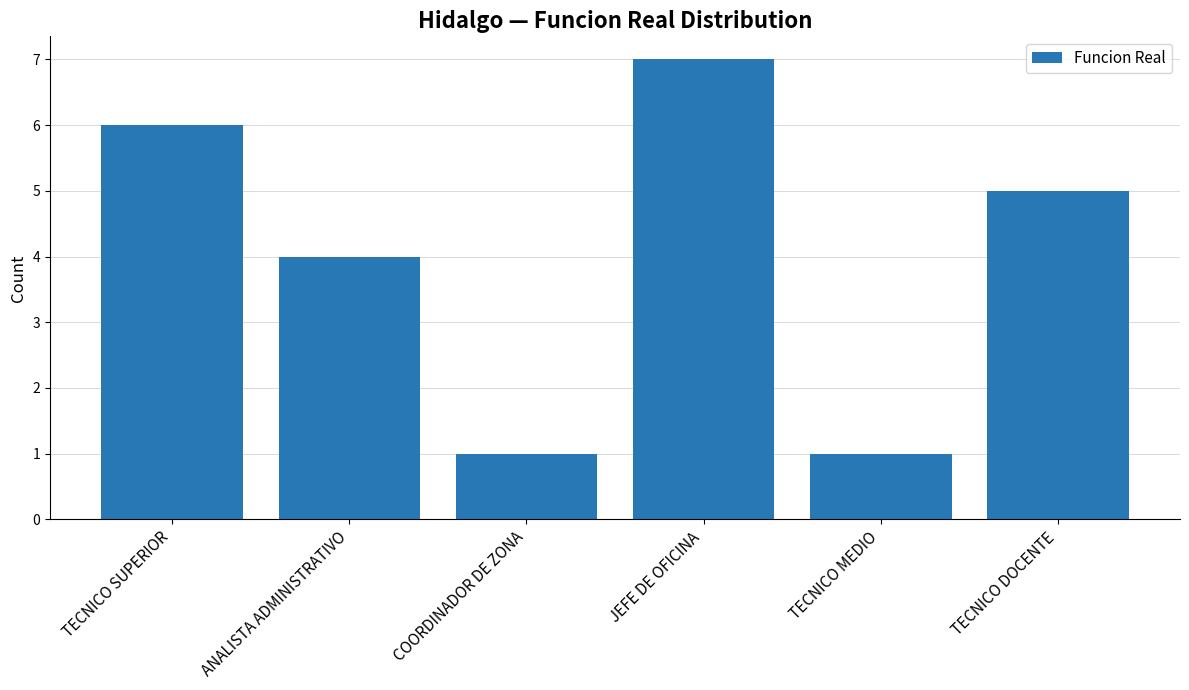

Reading left to right, transcribe all the data shown in this chart.

TECNICO SUPERIOR=6	ANALISTA ADMINISTRATIVO=4	COORDINADOR DE ZONA=1	JEFE DE OFICINA=7	TECNICO MEDIO=1	TECNICO DOCENTE=5